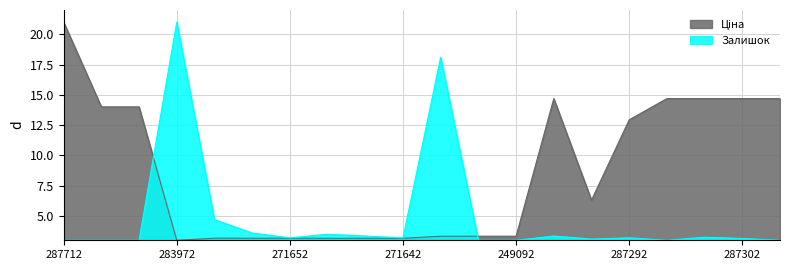

How many values in the Ціна series are below 6?

10